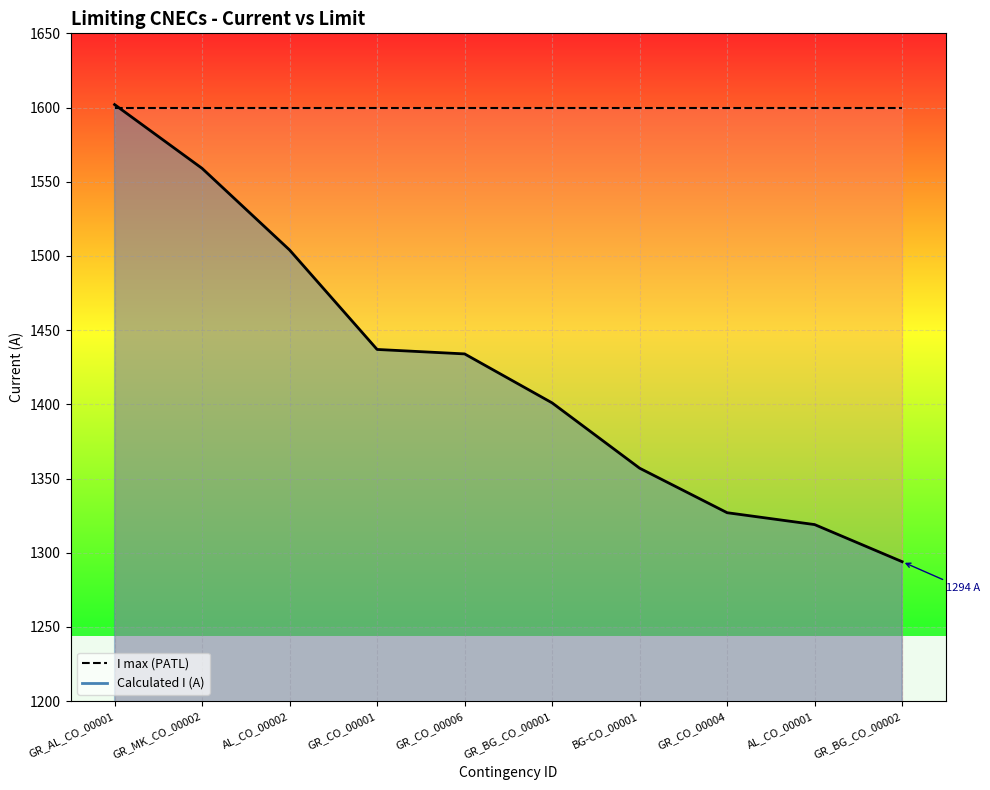

What is the label of the 6th point from the right?

GR_CO_00006